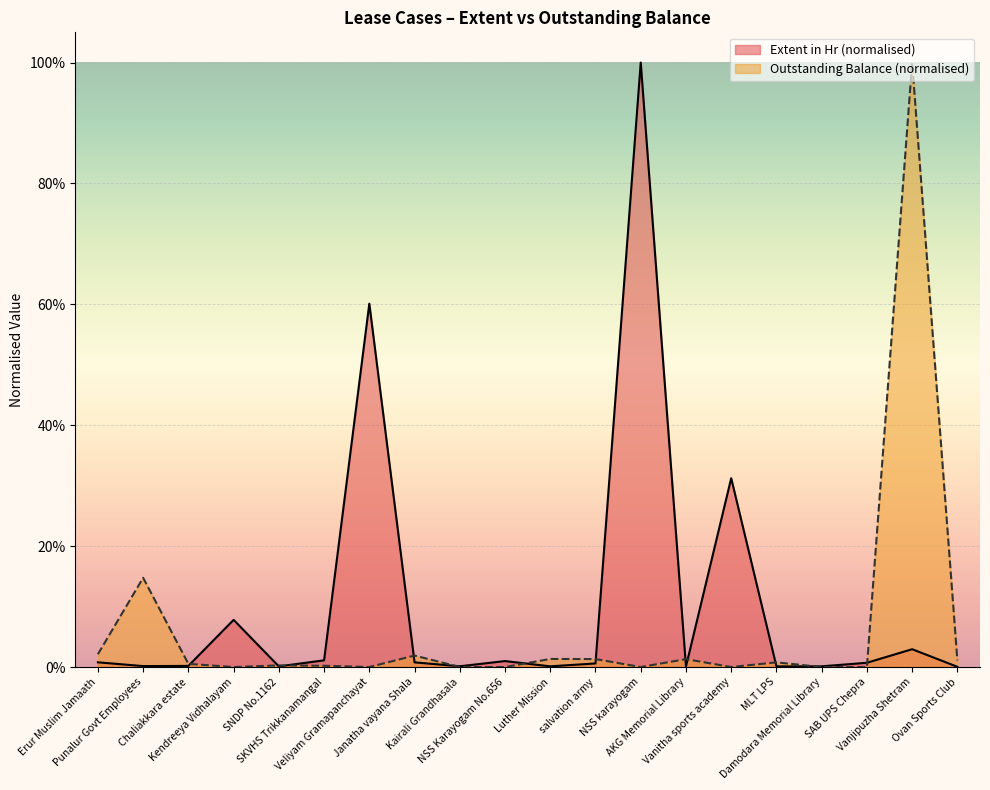

Reading left to right, list all the values displayed in this chart.

Extent in Hr: 0.0	0.0	0.0	0.1	0.0	0.0	0.6	0.0	0.0	0.0	0.0	0.0	1.0	0.0	0.3	0.0	0.0	0.0	0.0	0.0
Outstanding Balance: 0.0	0.1	0.0	0.0	0.0	0.0	0.0	0.0	0.0	0.0	0.0	0.0	0.0	0.0	0.0	0.0	0.0	0.0	1.0	0.0